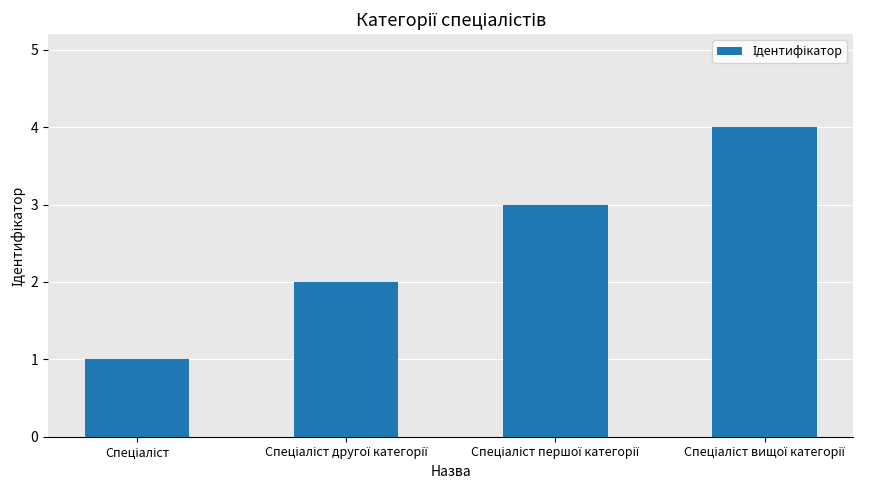

What is the value of the 2nd bar from the left?

2